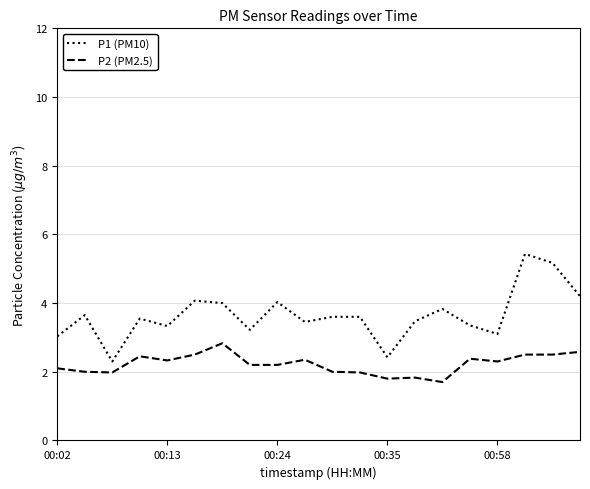

Which series has the largest total across all categories?

P1 (PM10)